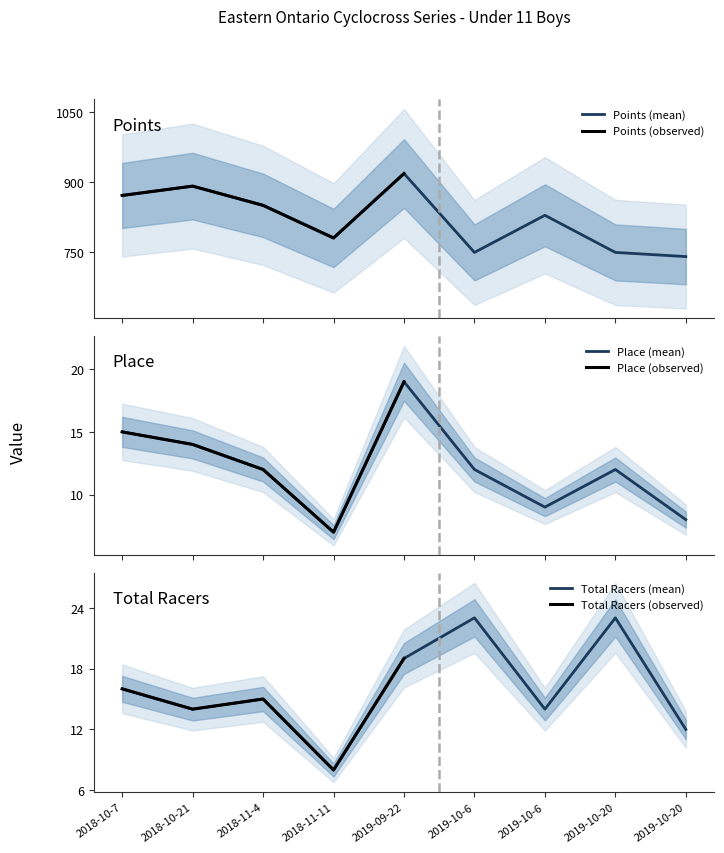

Which series has the largest range (max minus min)?

Points